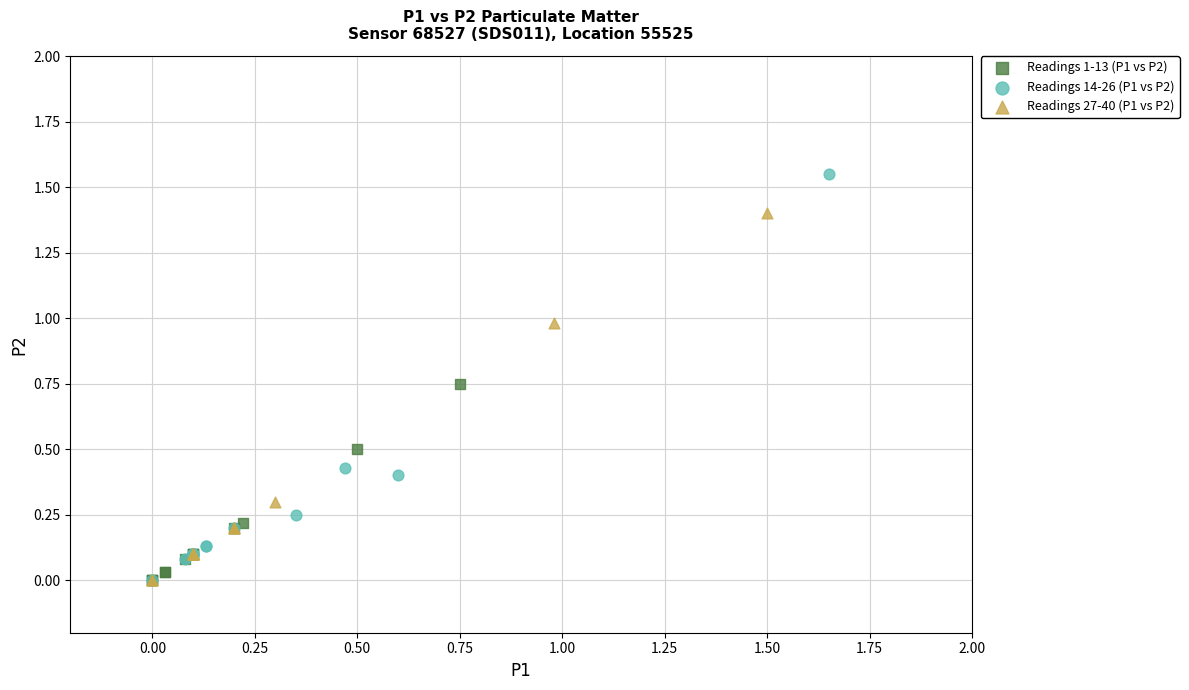

What are all the series names shown in the legend?

Readings 1-13 (P1 vs P2), Readings 14-26 (P1 vs P2), Readings 27-40 (P1 vs P2)